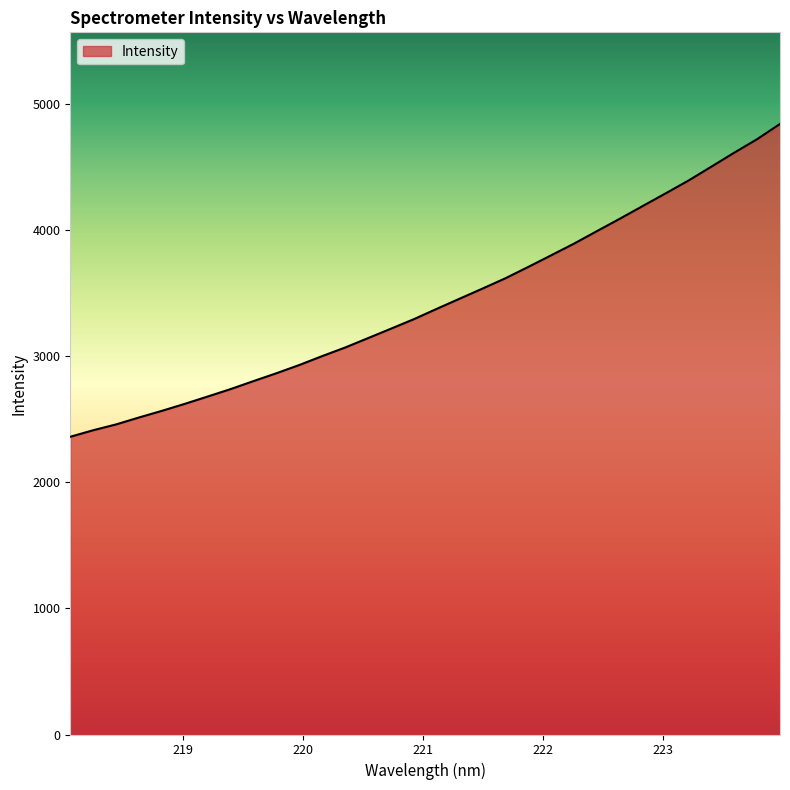

Does the chart display data point markers on the line(s)?

No